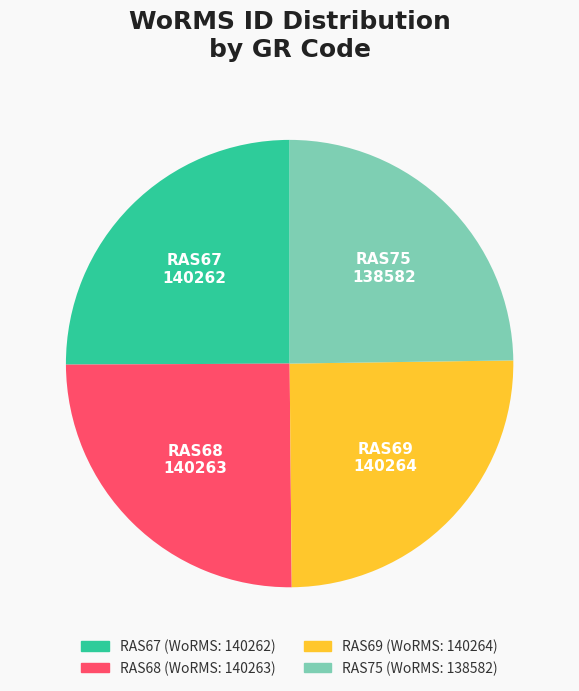

The RAS68 slice represents 30% of the pie. True or false?

False